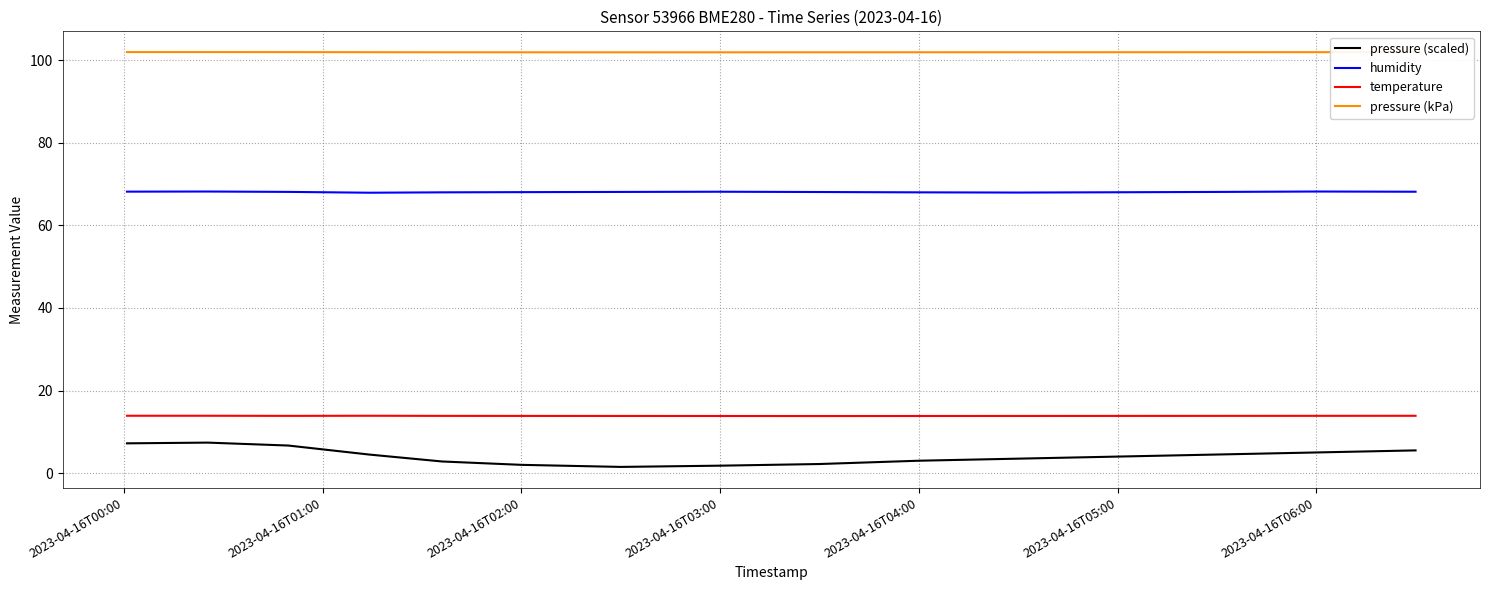

Which series has the largest total across all categories?

pressure (kPa)